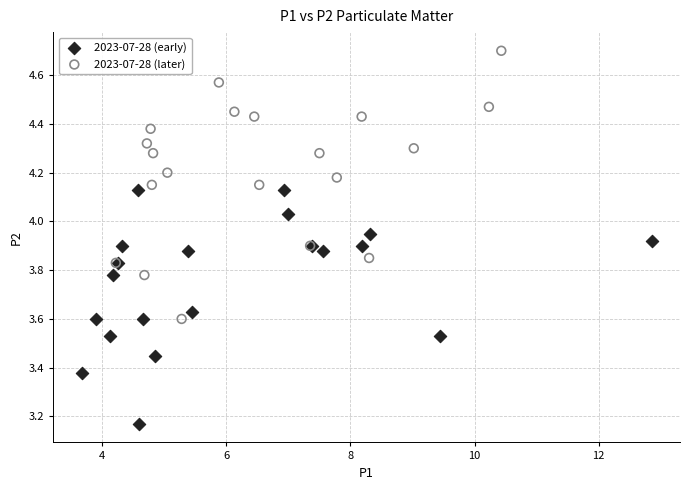

Which series reaches the maximum Y coordinate?

2023-07-28 (later)